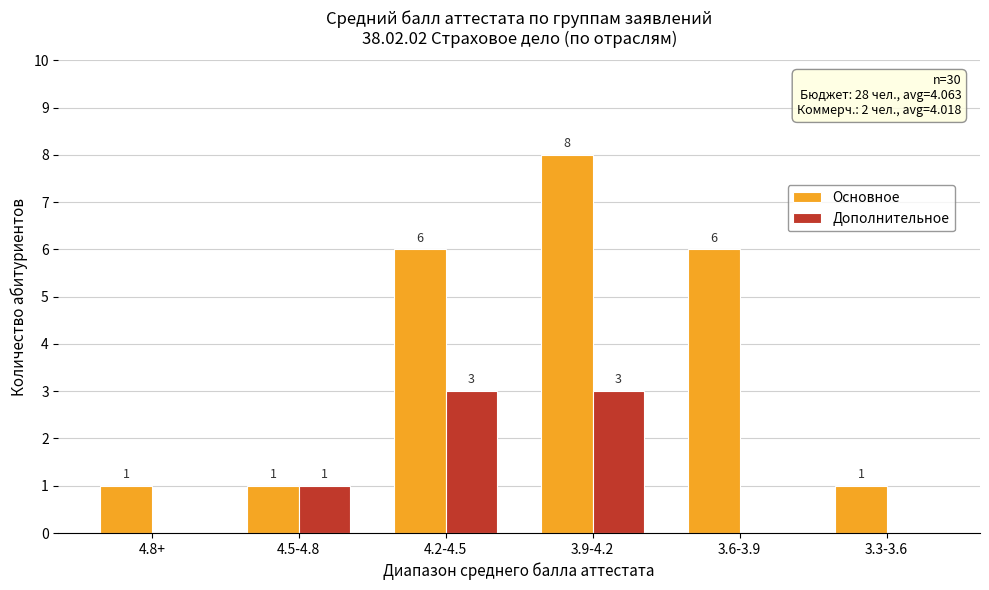

Is it true that Дополнительное equals 0 at 4.8+?

True